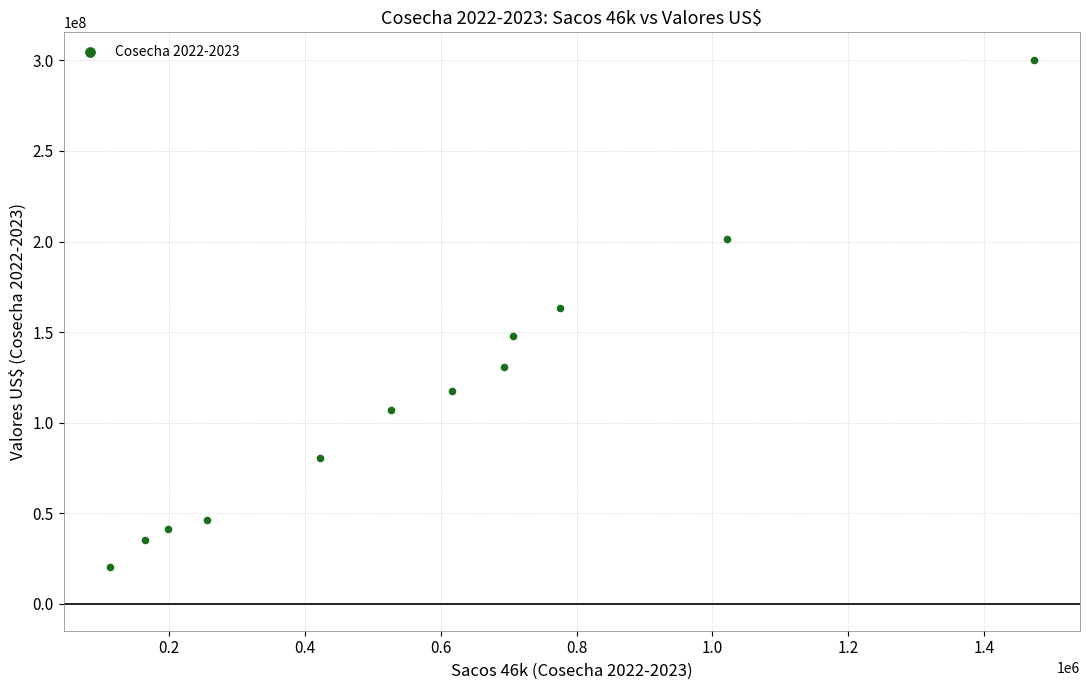

What is the range of X values (max minus min)?

1360949.0